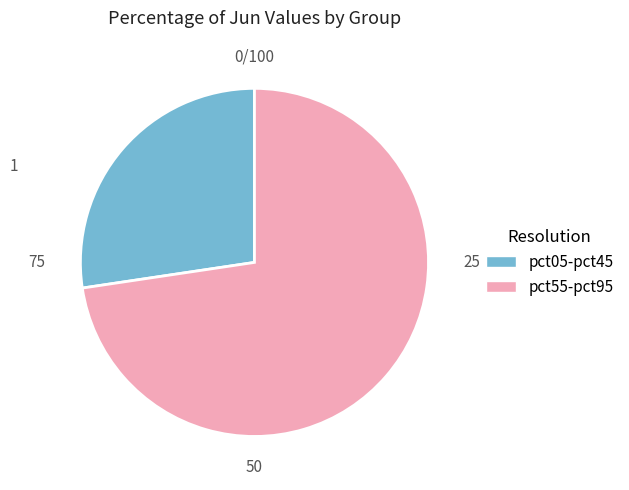

Does any single category account for the majority?

Yes